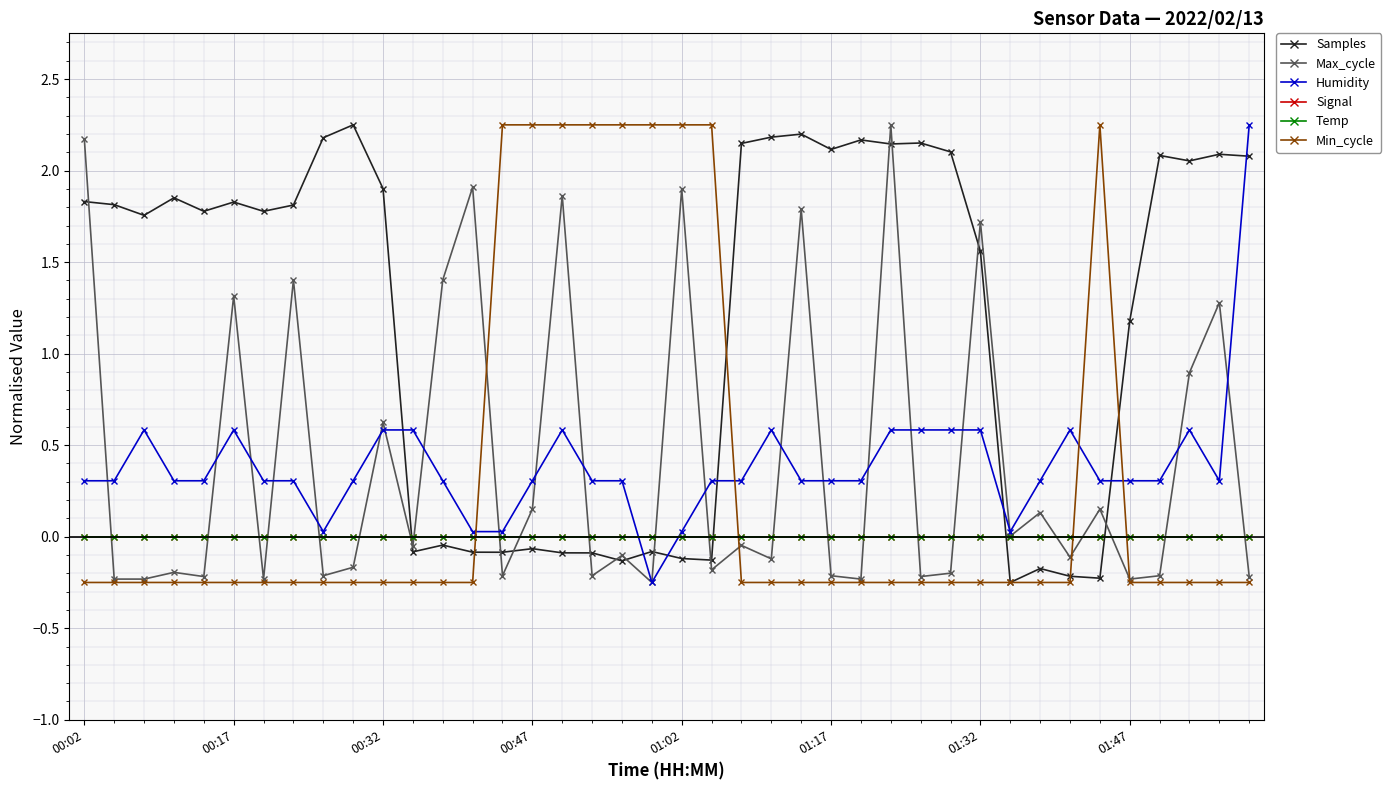

Does the chart have visible grid lines?

Yes